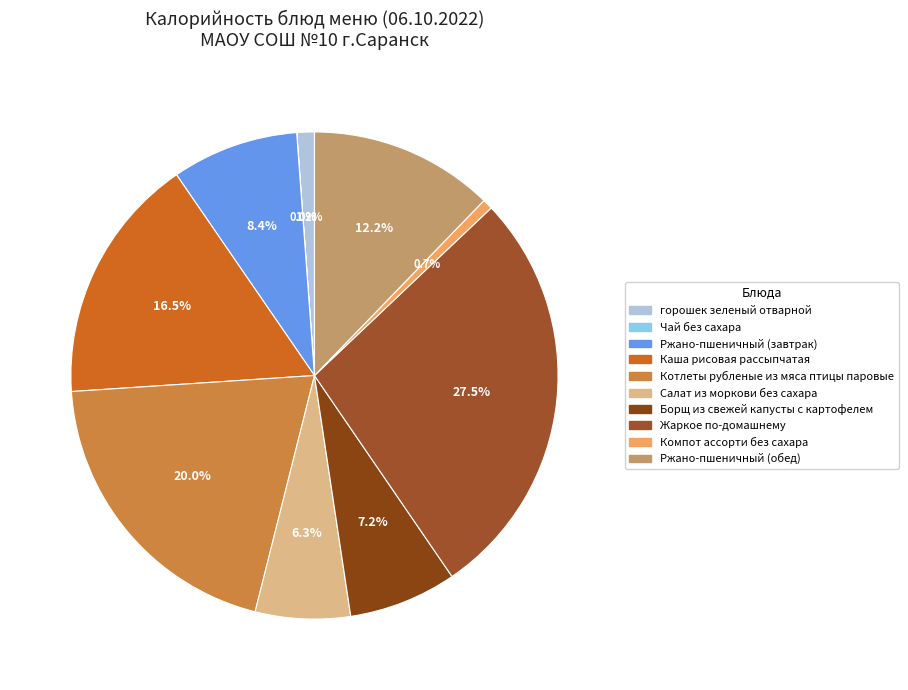

To the nearest percent, what is the combined percentage of Чай без сахара and Салат из моркови без сахара?

6%